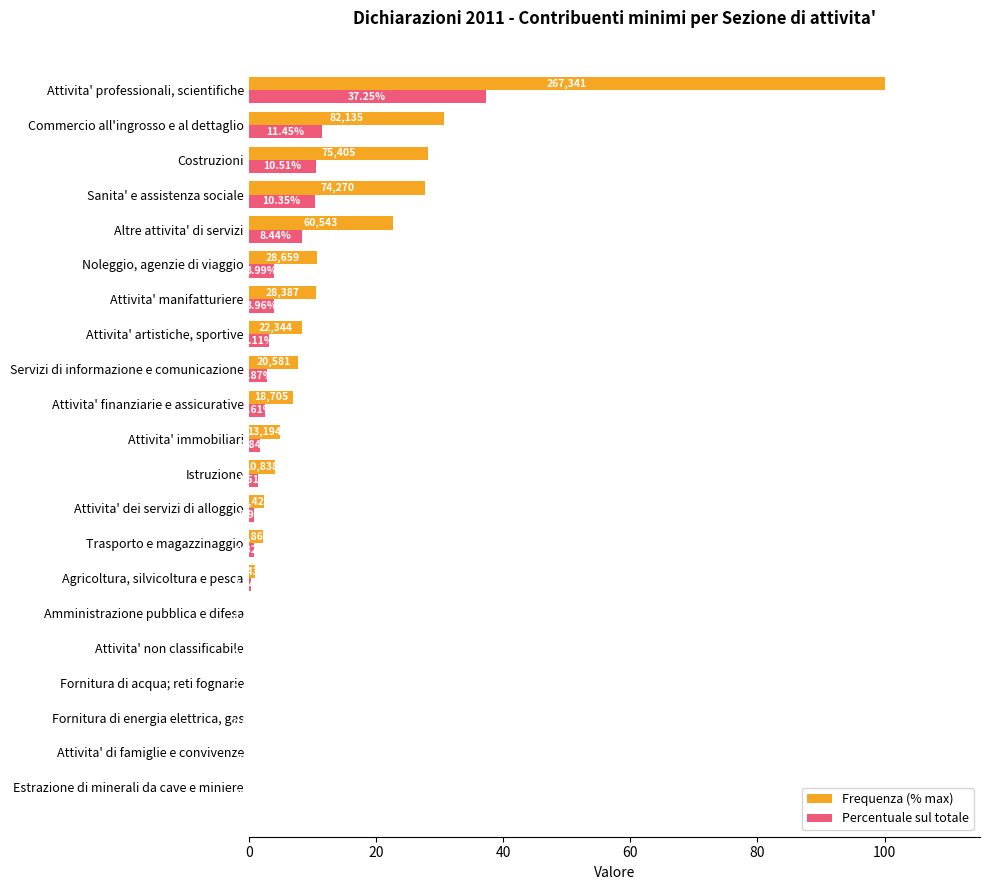

Count the number of categories in the chart.

21